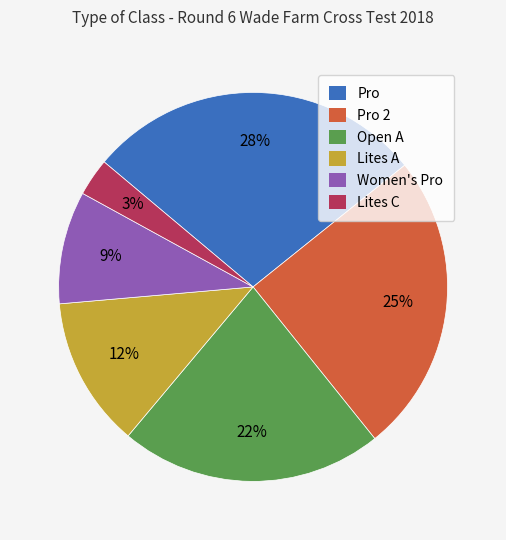

Is there any slice that represents more than half of the pie?

No